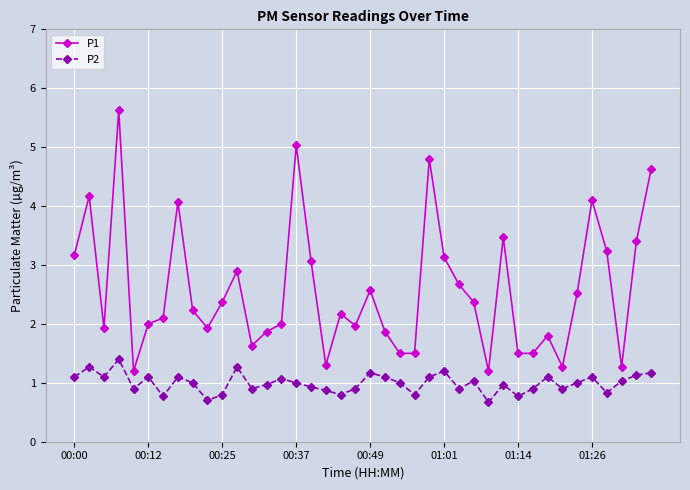

How many lines are shown in the chart?

2